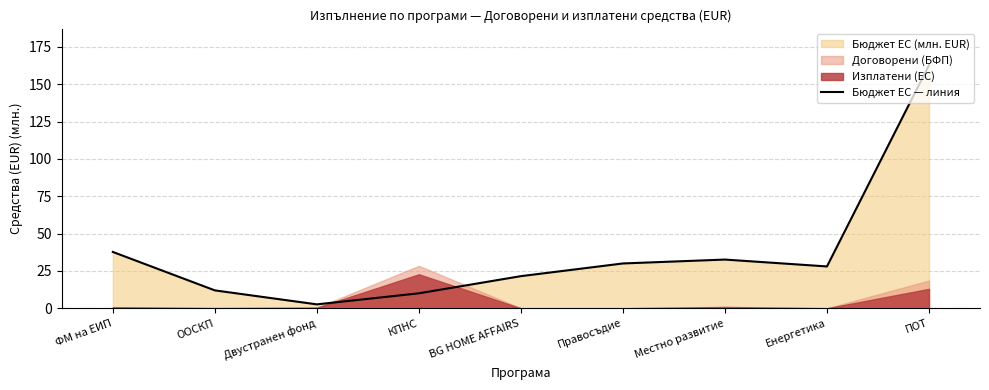

Is it true that the value at ФМ на ЕИП is 37.7?

True